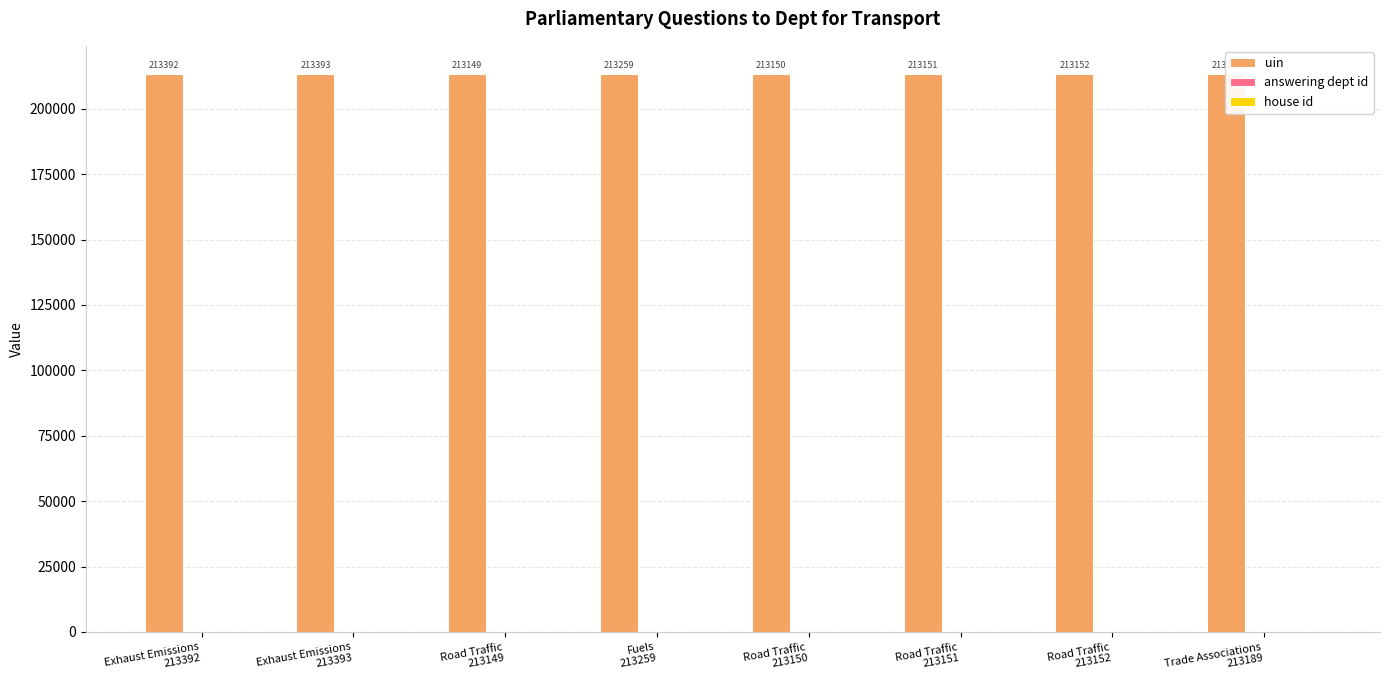

Which series has the largest total across all categories?

uin